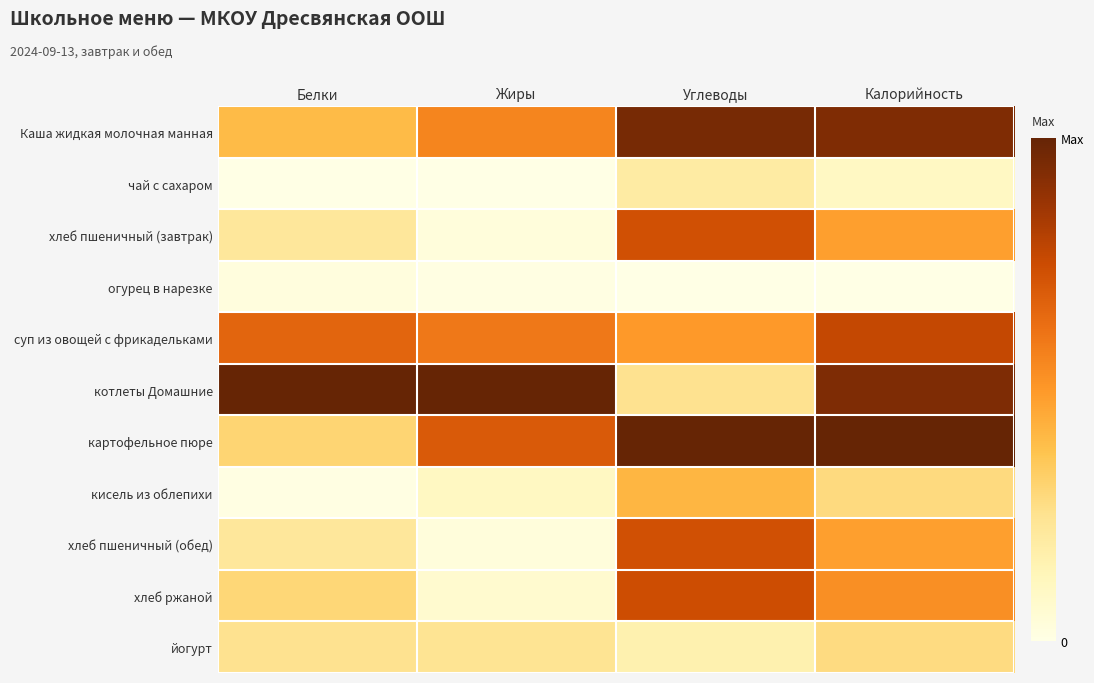

Reading left to right, list all the values displayed in this chart.

Каша жидкая молочная манная: Белки=0.4	Жиры=0.6	Углеводы=1.0	Калорийность=0.9
чай с сахаром: Белки=0.0	Жиры=0.0	Углеводы=0.2	Калорийность=0.1
хлеб пшеничный (завтрак): Белки=0.2	Жиры=0.0	Углеводы=0.7	Калорийность=0.5
огурец в нарезке: Белки=0.0	Жиры=0.0	Углеводы=0.0	Калорийность=0.0
суп из овощей с фрикадельками: Белки=0.7	Жиры=0.6	Углеводы=0.5	Калорийность=0.8
котлеты Домашние: Белки=1.0	Жиры=1.0	Углеводы=0.3	Калорийность=0.9
картофельное пюре: Белки=0.3	Жиры=0.7	Углеводы=1.0	Калорийность=1.0
кисель из облепихи: Белки=0.0	Жиры=0.1	Углеводы=0.4	Калорийность=0.3
хлеб пшеничный (обед): Белки=0.2	Жиры=0.0	Углеводы=0.7	Калорийность=0.5
хлеб ржаной: Белки=0.3	Жиры=0.1	Углеводы=0.7	Калорийность=0.5
йогурт: Белки=0.3	Жиры=0.2	Углеводы=0.2	Калорийность=0.3